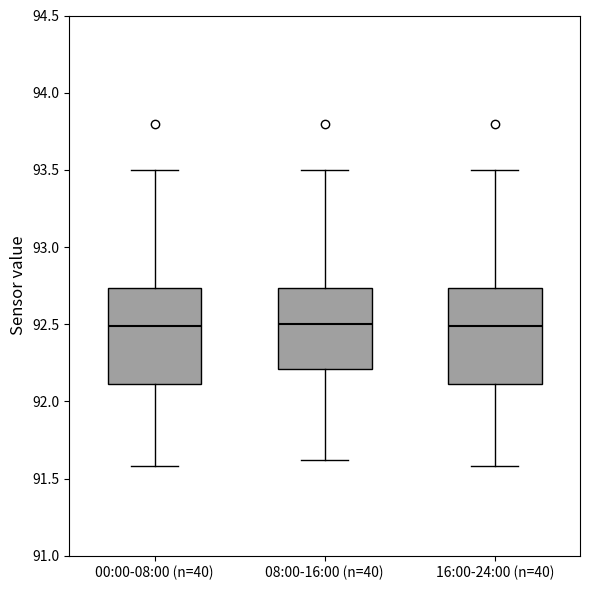

Where is the upper edge of the box for 16:00-24:00 (n=40) on the y-axis? The values are not printed on the chart, so give them approximately, as read against the axis.

92.75